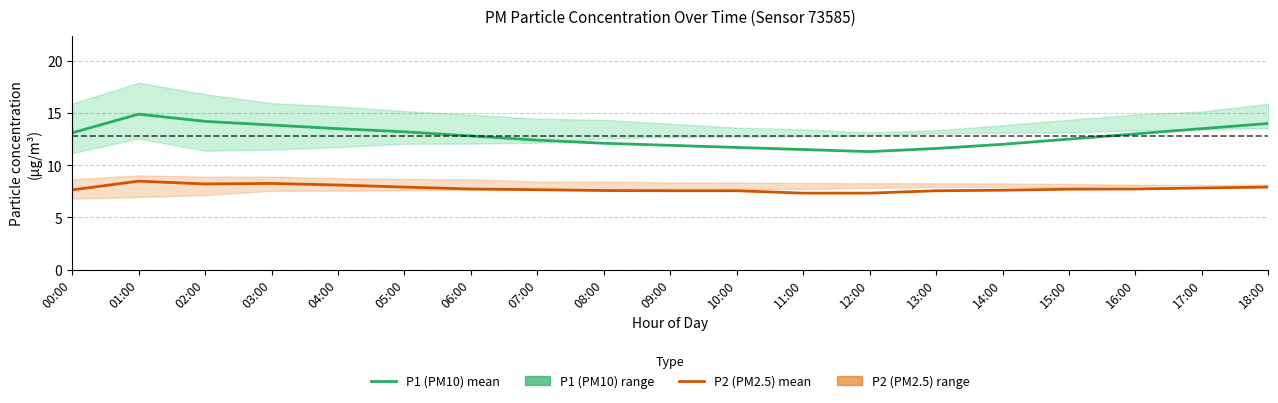

The P2 (PM2.5) mean series shows 2.3 at 03:00. True or false?

False